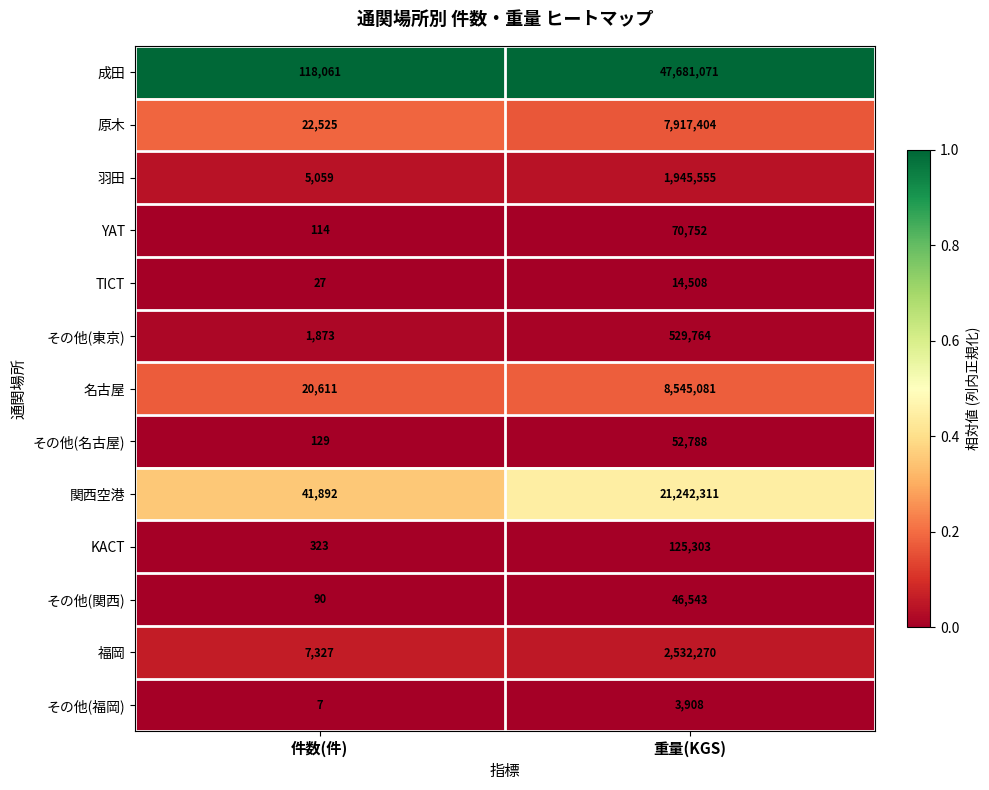

True or false: TICT has a value of 27 at 件数(件).

True